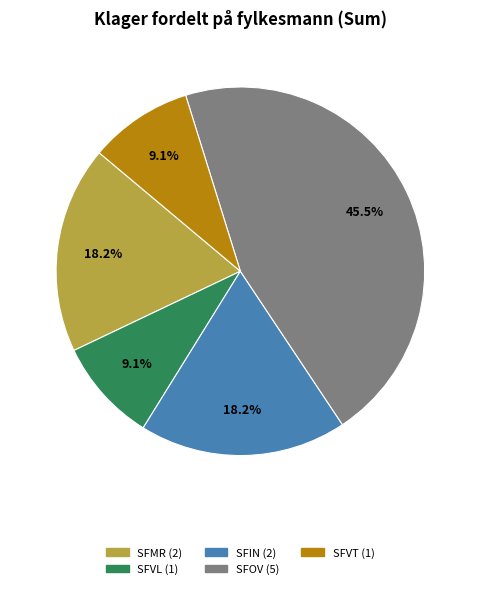

Combined, what portion of the pie is SFMR and SFVT?

27.3%